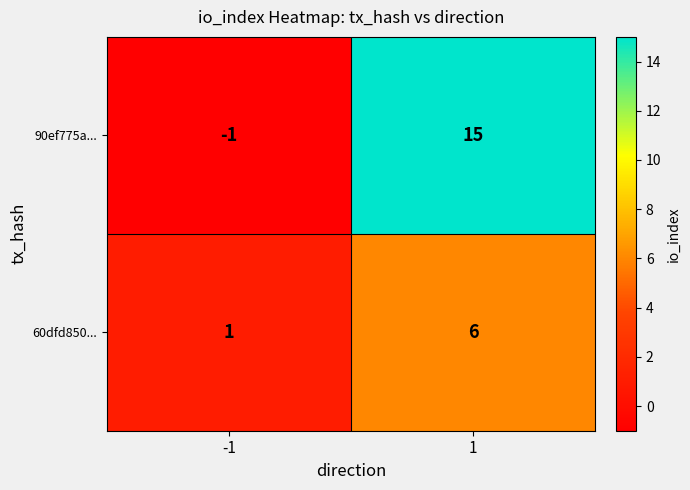

Reading right to left, what are all the values shown in this chart?

90ef775a...: 15	-1
60dfd850...: 6	1